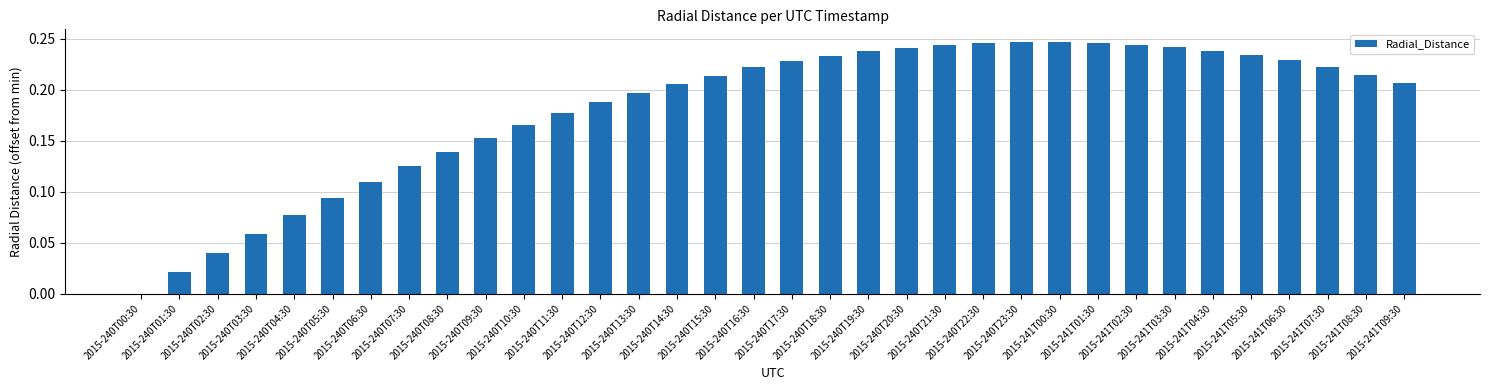

Read the value at 2015-240T06:30.

0.1